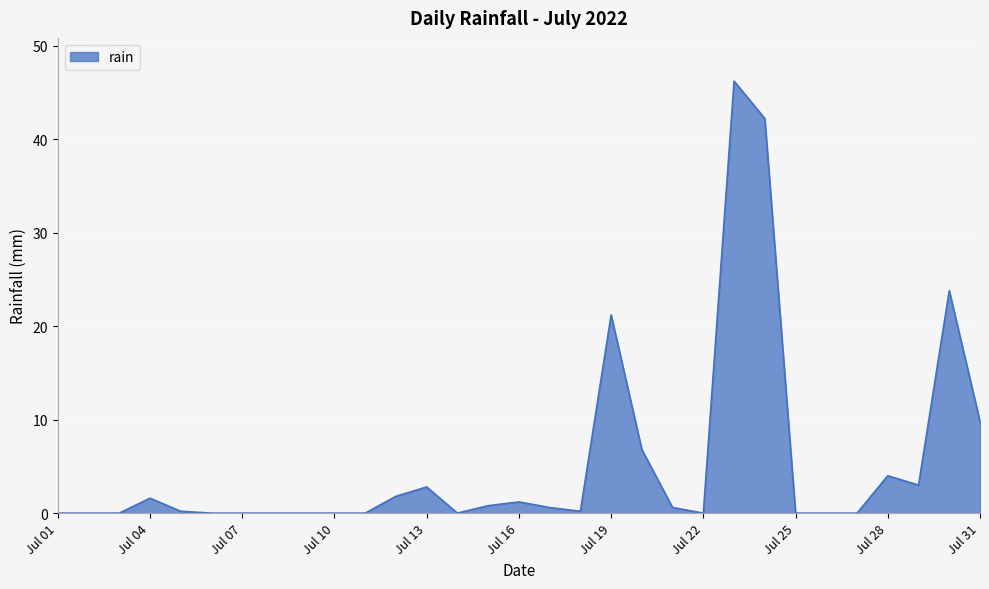

What is the difference between the maximum and minimum values?

46.2